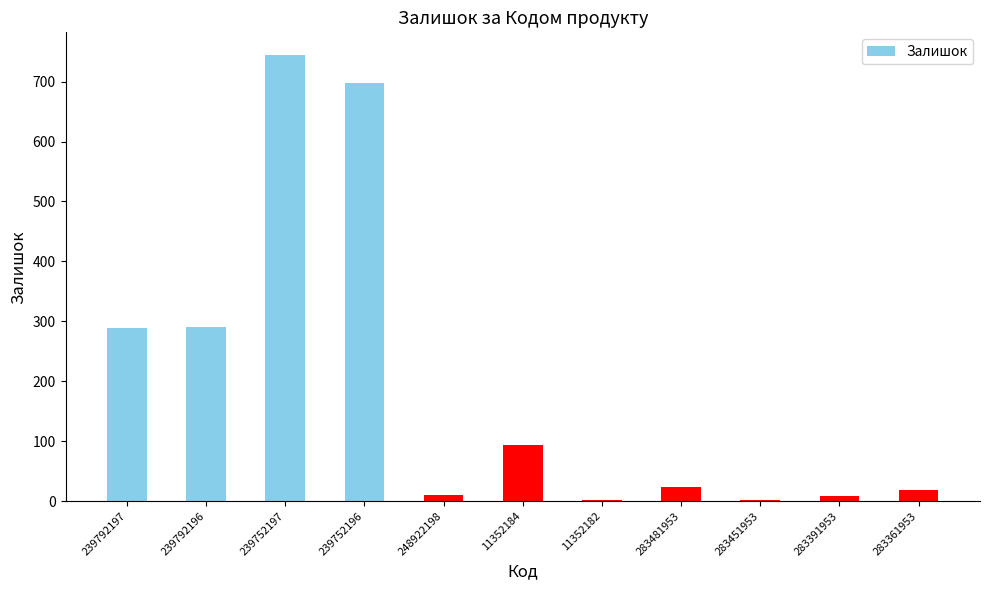

Where is the data nearest to the value 373?

239792196